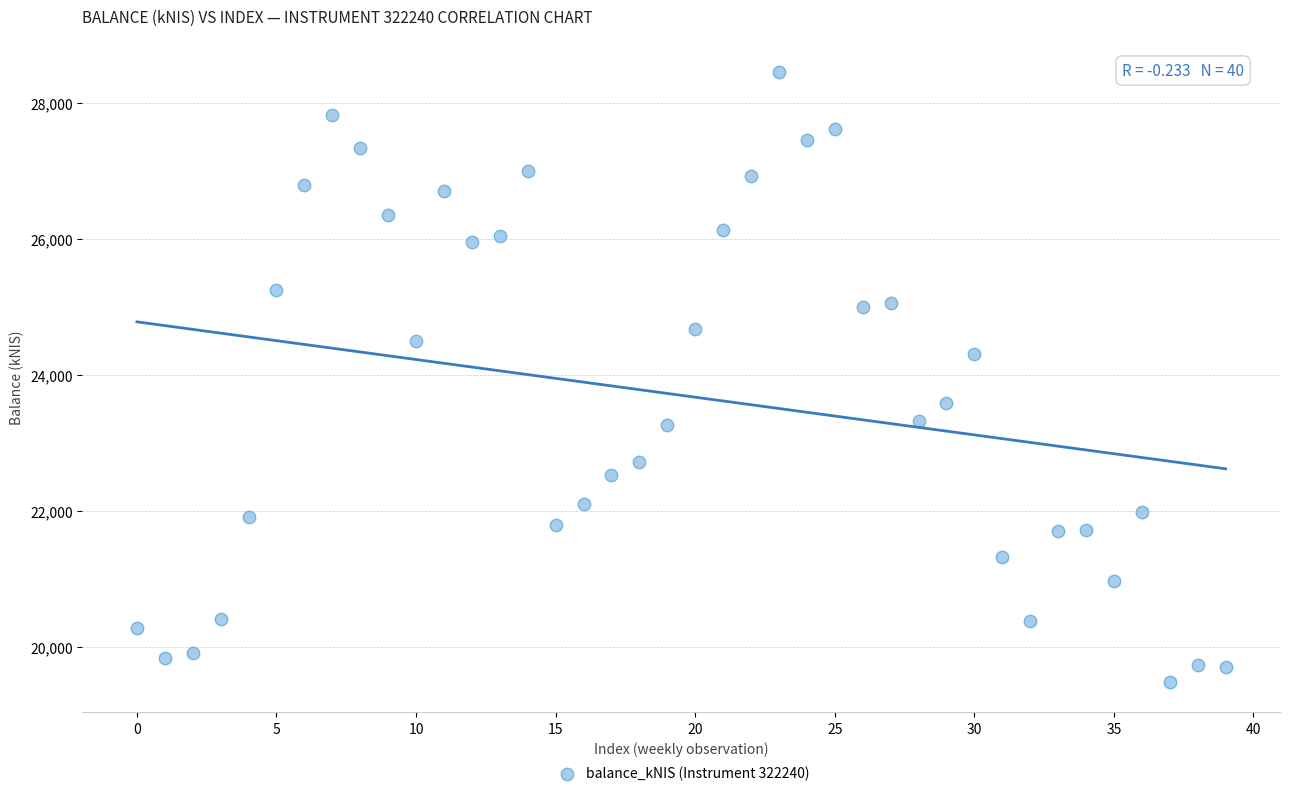

What is the range of Y values (max minus min)?

8971.0